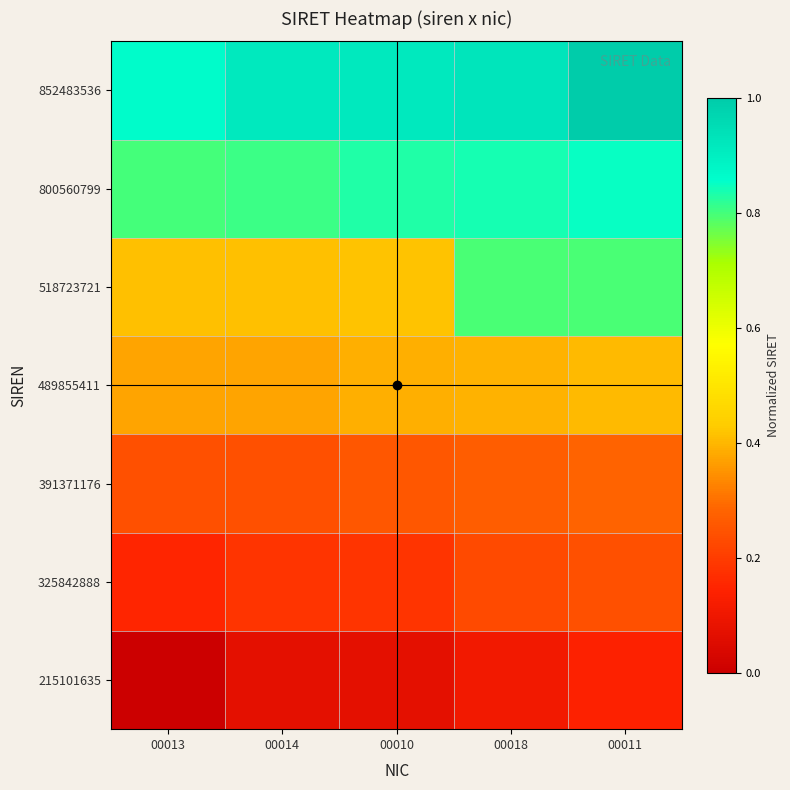

At 00011, list the series in order from smallest to largest.

215101635, 325842888, 391371176, 489855411, 518723721, 800560799, 852483536